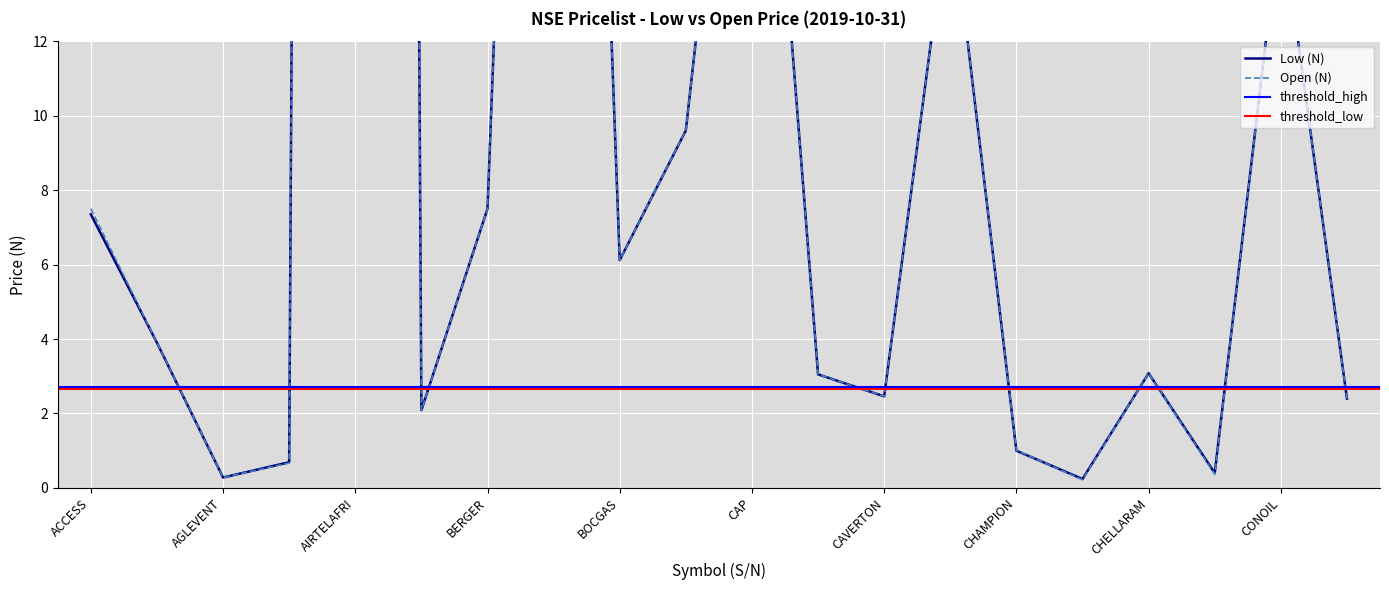

How many values in the Open (N) series are below 3?

8